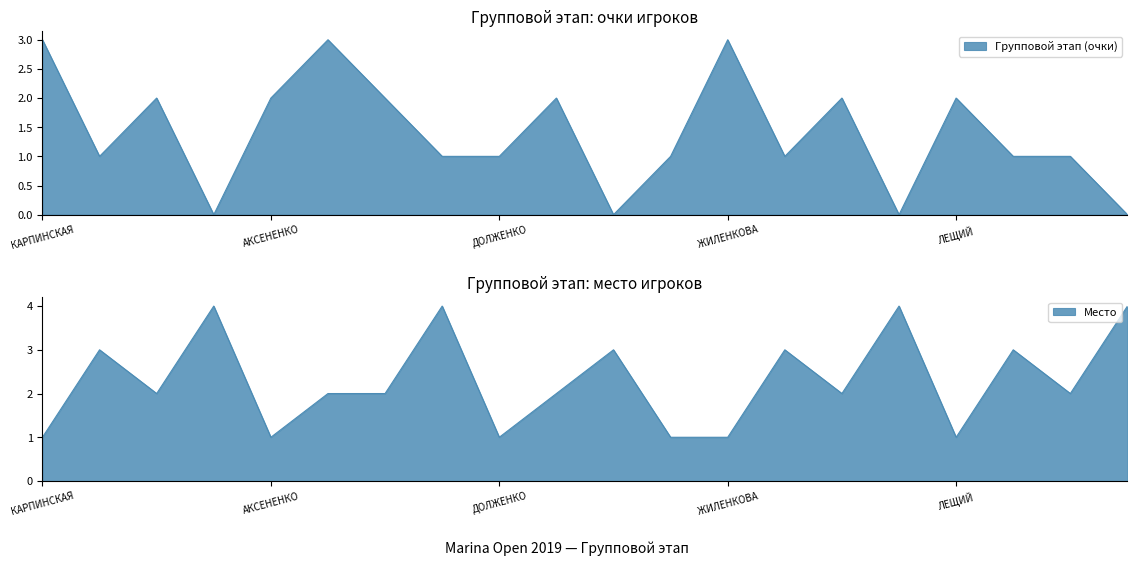

At which label is Место closest to 2?

СПИВАК